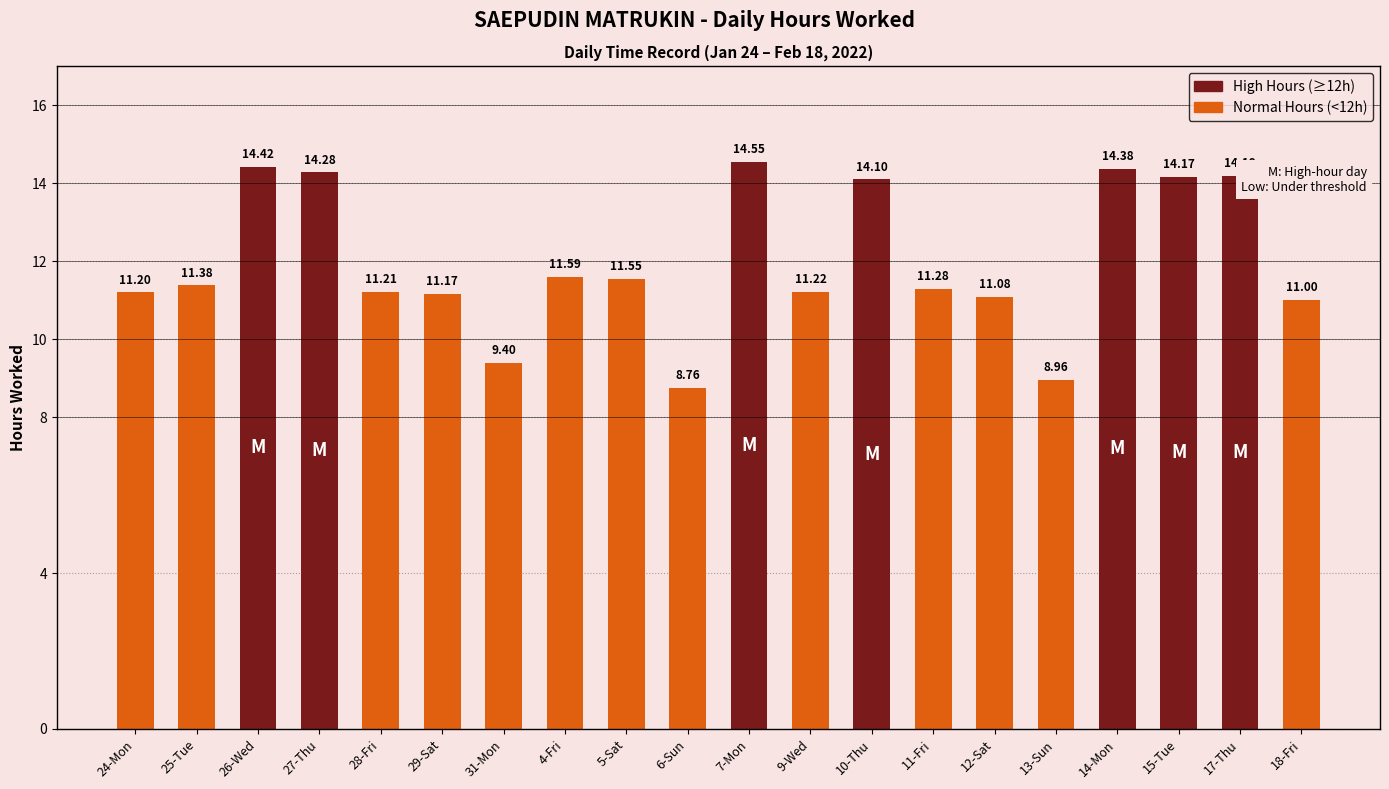

Does the chart contain any negative values?

No